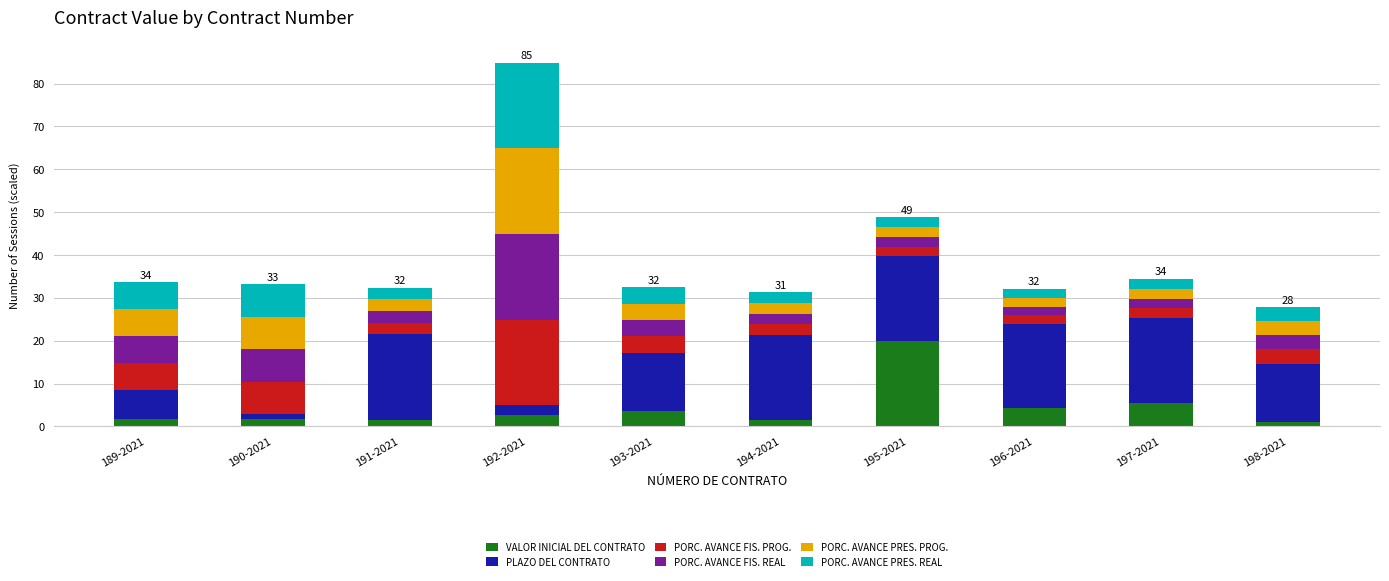

True or false: VALOR INICIAL DEL CONTRATO has a value of 20.0 at 195-2021.

True